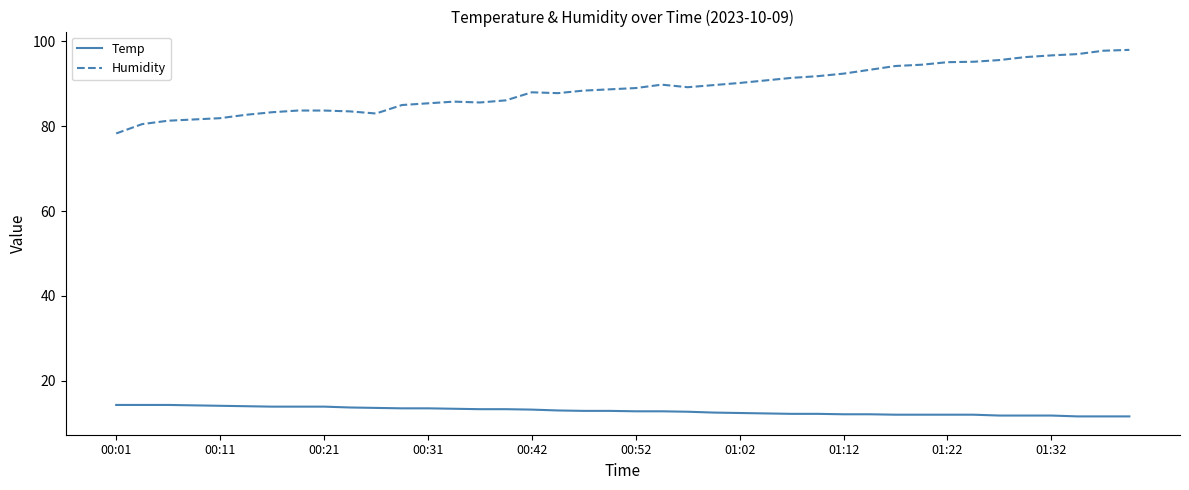

What is the difference between the maximum and minimum values in the Temp series?

2.7